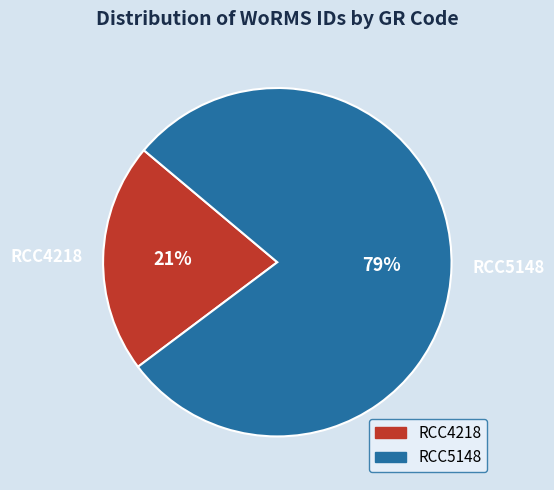

Is the sum of RCC5148 and RCC4218 greater than half?

Yes